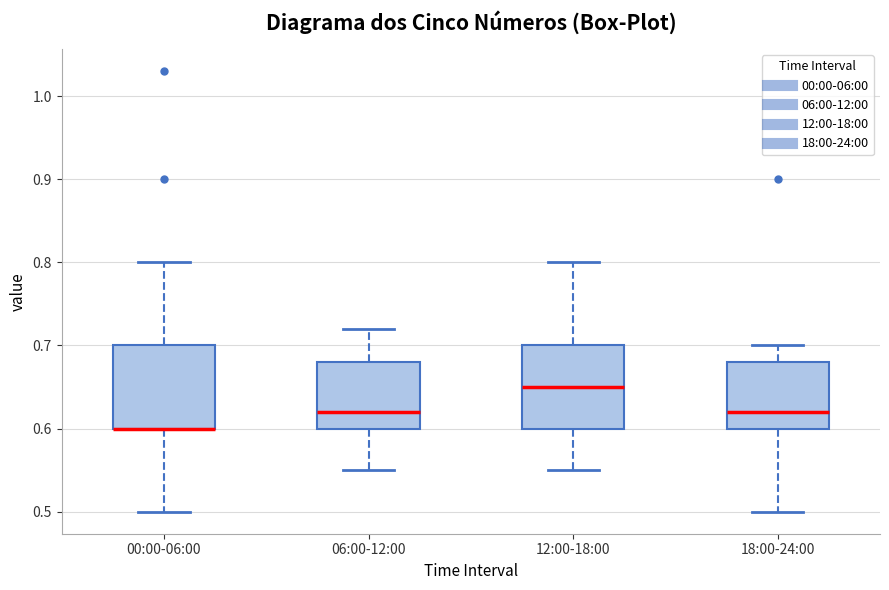

Reading left to right, read every box against the y-axis: the position of its median line, the range the box covers, and the ends of its whiskers. The values are not printed on the chart, so give them approximately, as read against the axis.

00:00-06:00: median 0.60 (drawn on the box's lower edge), box 0.60 to 0.70, whiskers 0.50 to 0.80
06:00-12:00: median 0.62, box 0.60 to 0.68, whiskers 0.55 to 0.72
12:00-18:00: median 0.65, box 0.60 to 0.70, whiskers 0.55 to 0.80
18:00-24:00: median 0.62, box 0.60 to 0.68, whiskers 0.50 to 0.70